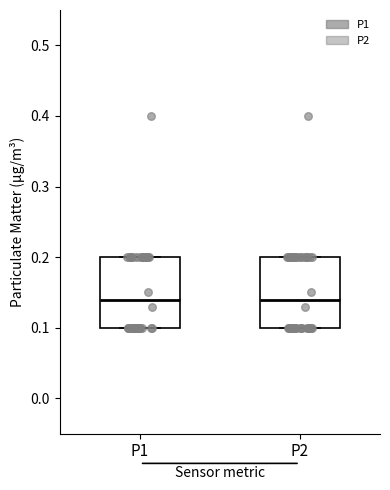

Reading left to right, read every box against the y-axis: the position of its median line, the range the box covers, and the ends of its whiskers. The values are not printed on the chart, so give them approximately, as read against the axis.

P1: median 0.14, box 0.10 to 0.20, whiskers 0.10 to 0.20
P2: median 0.14, box 0.10 to 0.20, whiskers 0.10 to 0.20